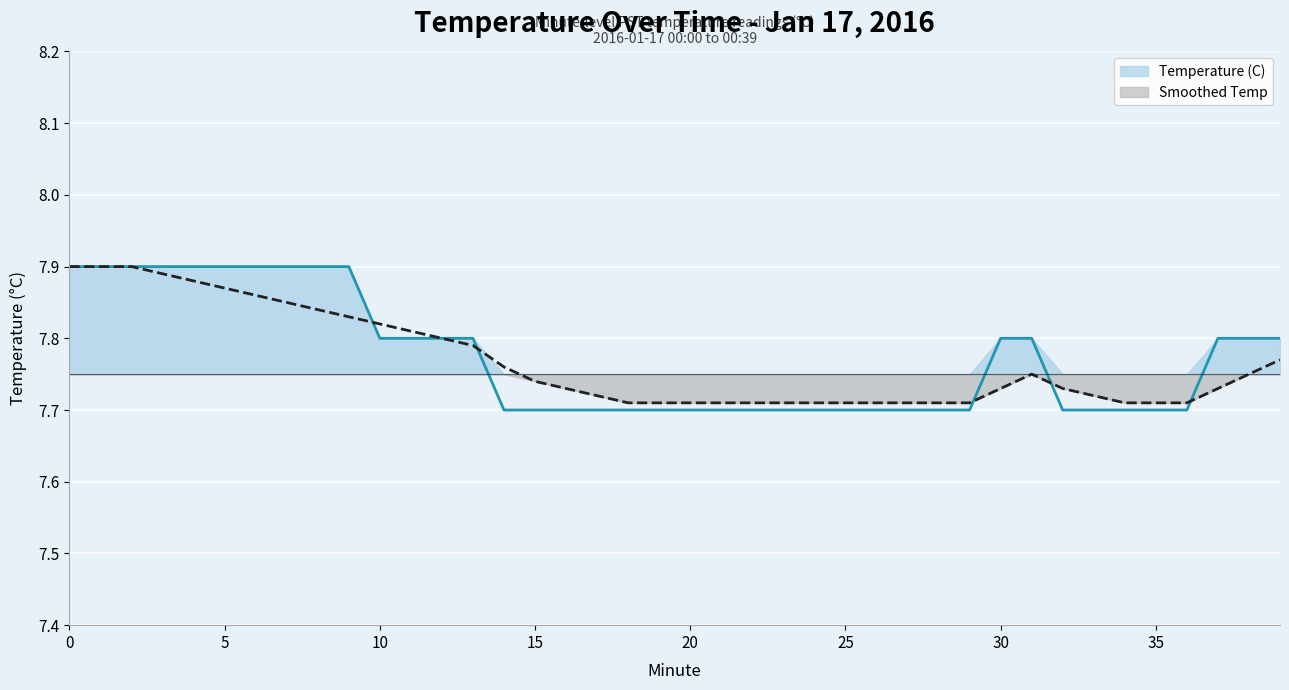

Count the number of categories in the chart.

40